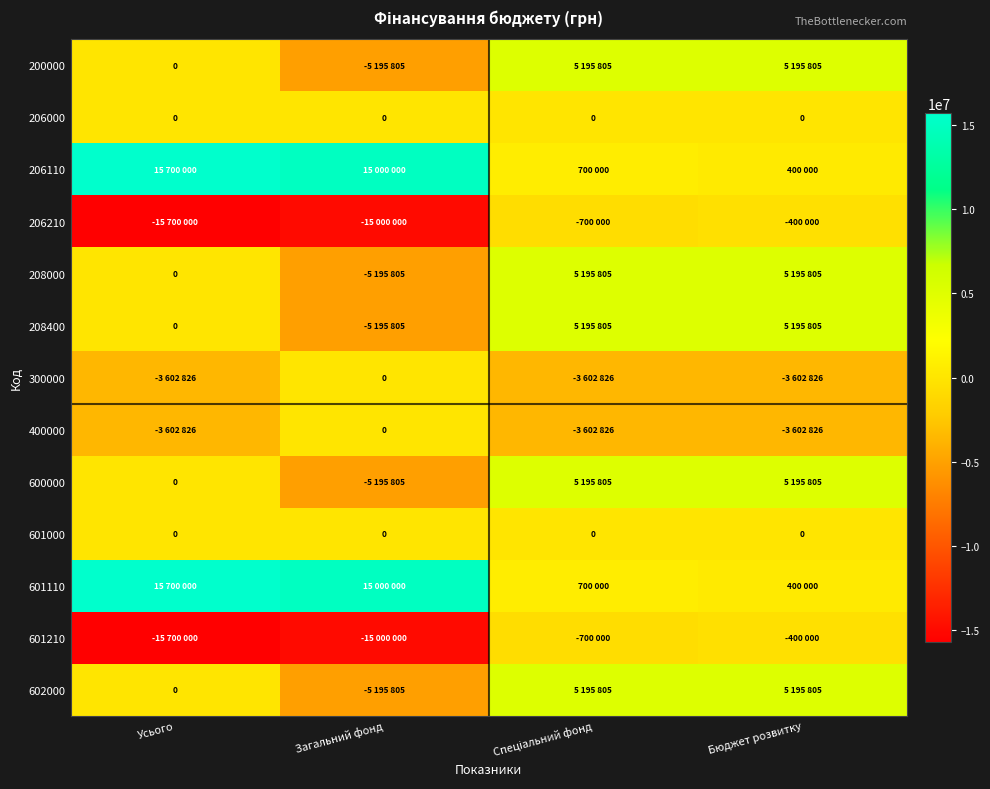

What is the sum of all 602000 values?

5195805